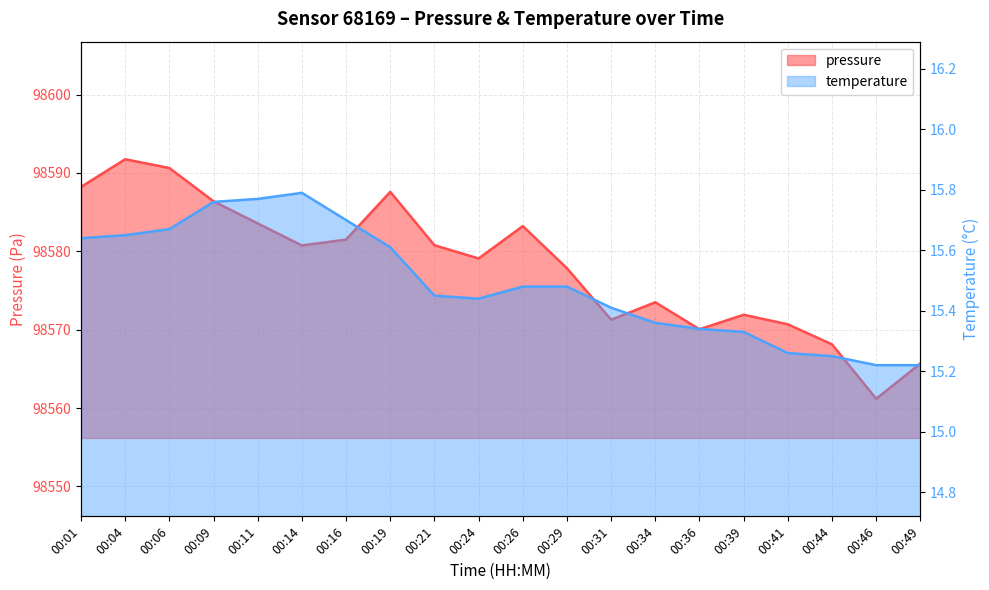

What value does the temperature series have at 00:29?

15.5